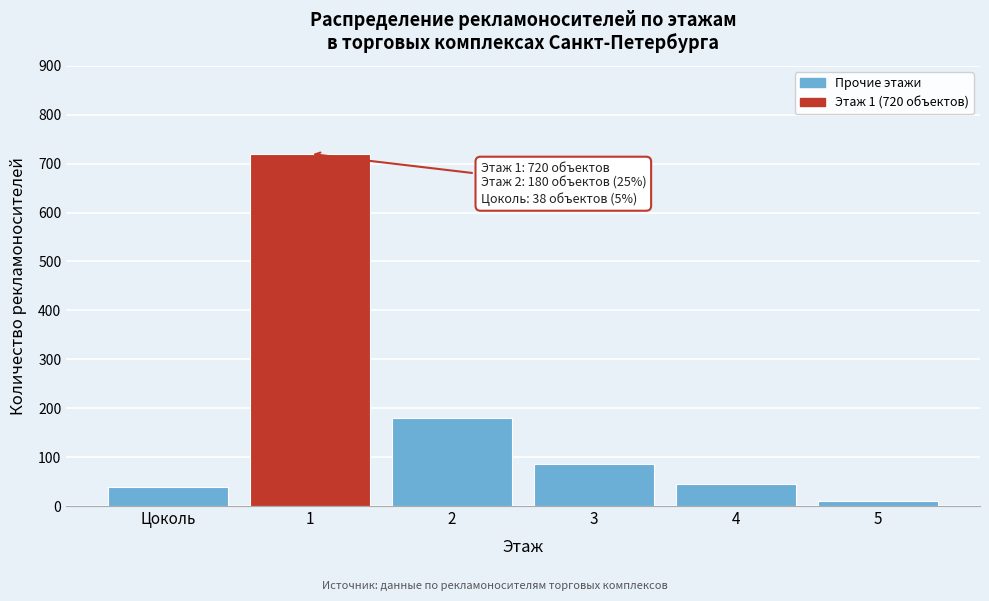

Reading left to right, list all the values displayed in this chart.

Цоколь=38	1=720	2=180	3=85	4=45	5=11